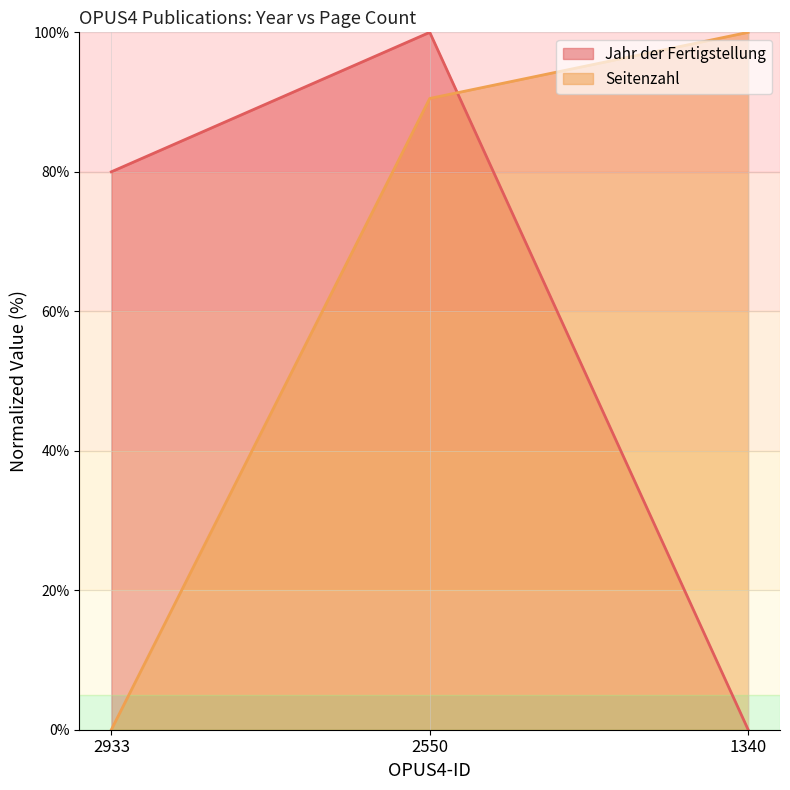

List the series in order of their peak value, highest first.

Jahr der Fertigstellung (line), Seitenzahl (line)